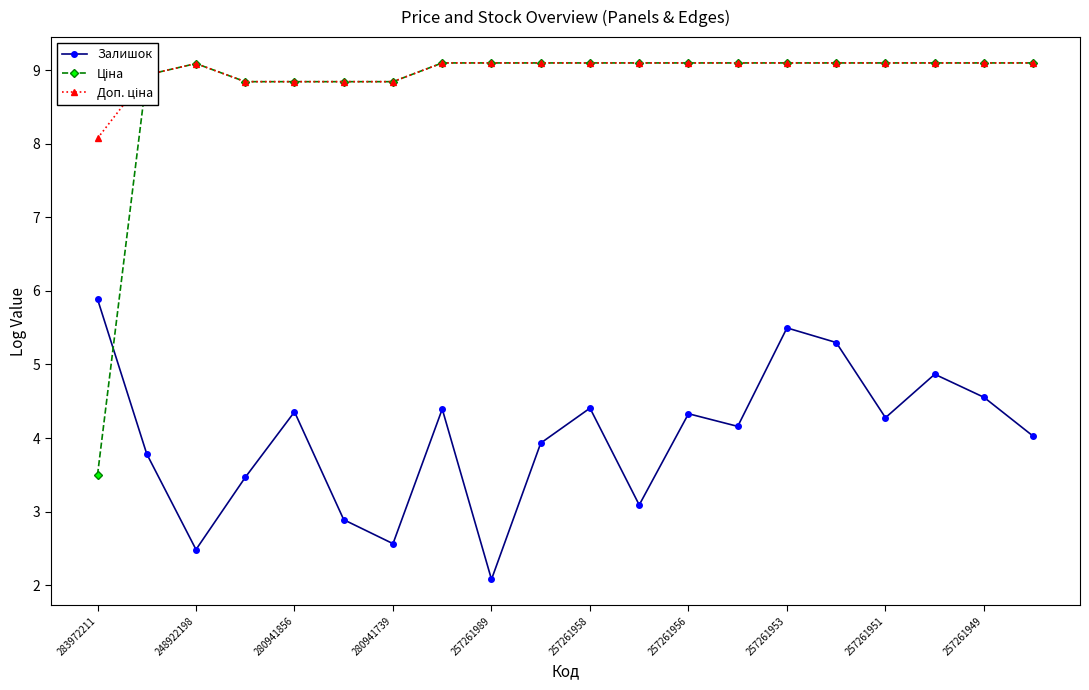

How many interior local valleys does the Залишок series have?

6